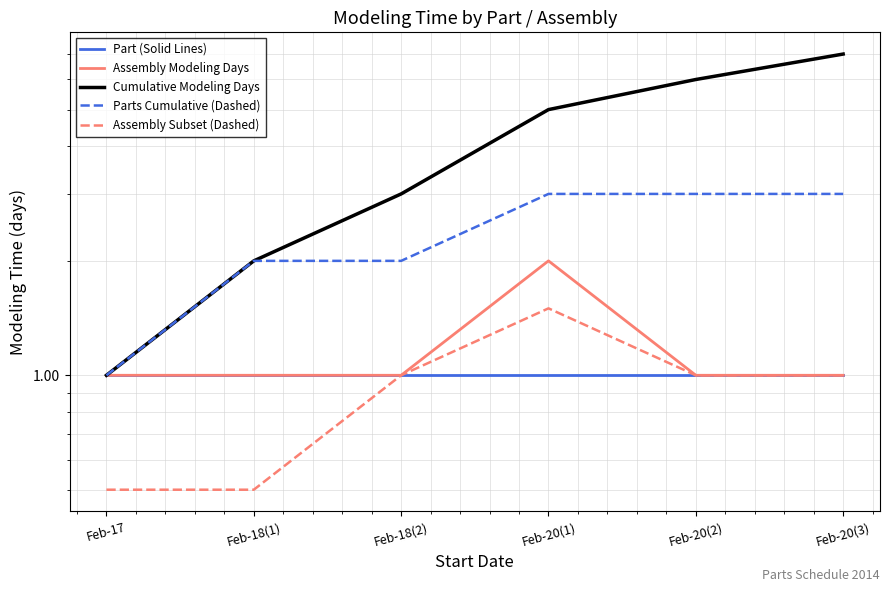

True or false: Assembly Modeling Days and Assembly Subset (Dashed) intersect in this chart.

False